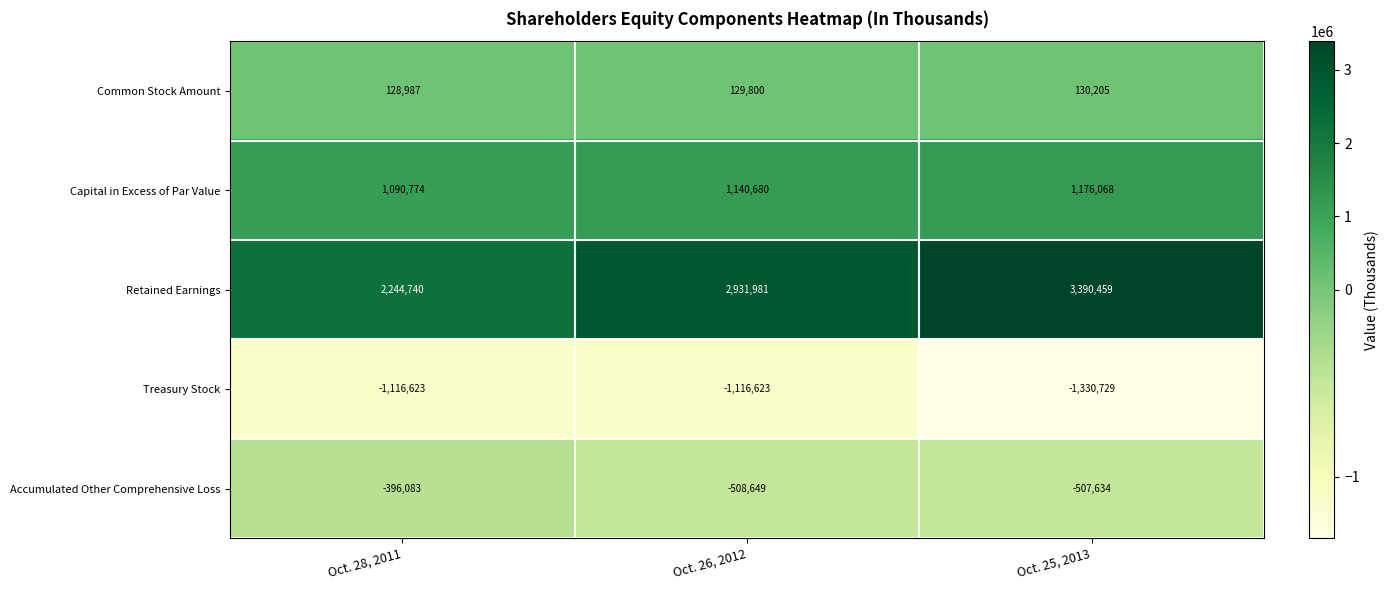

Which series has the widest spread of values?

Retained Earnings